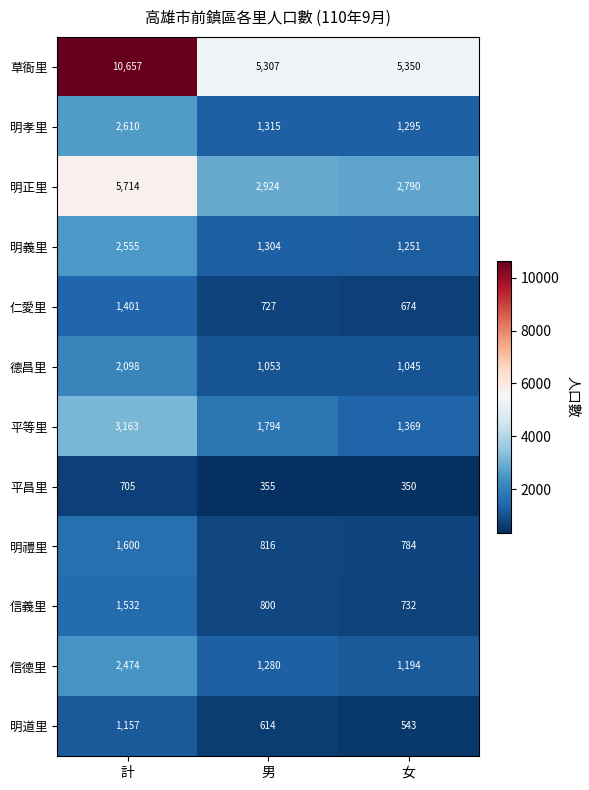

How many distinct data groups are displayed?

12